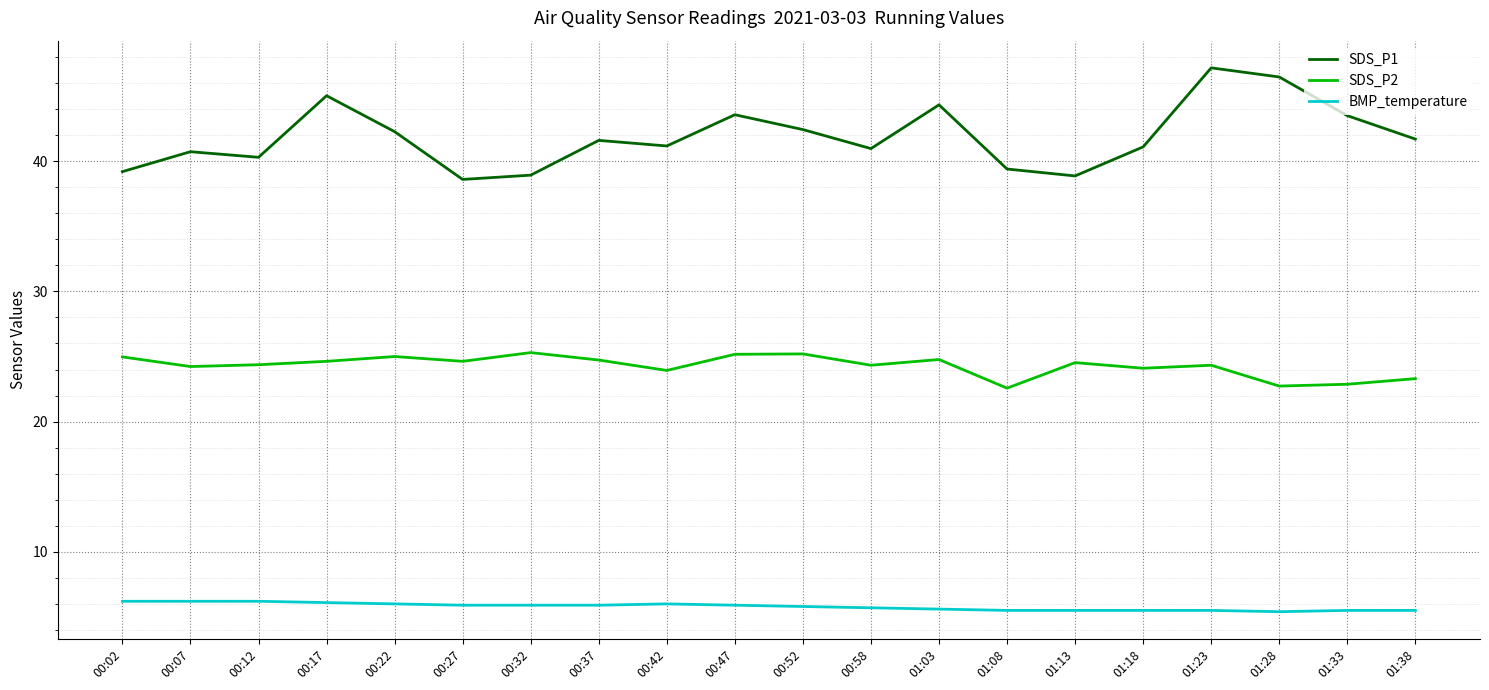

Does the chart have visible grid lines?

Yes